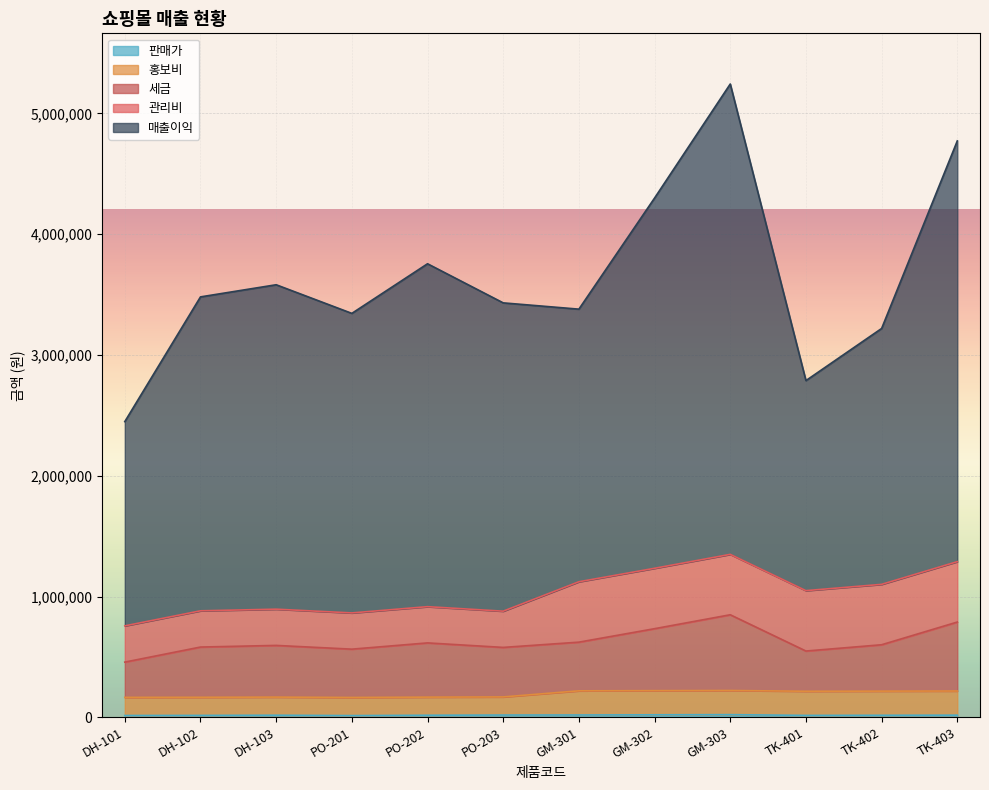

What is the value of the 매출이익 point at the 6th from the left?

3432000